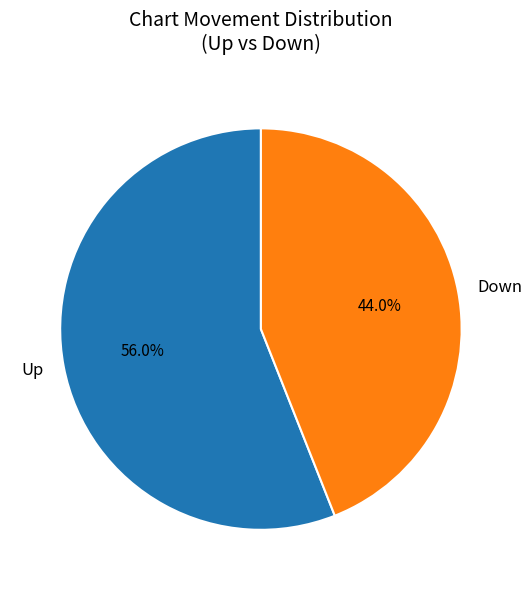

Which has a higher value, Down or Up?

Up